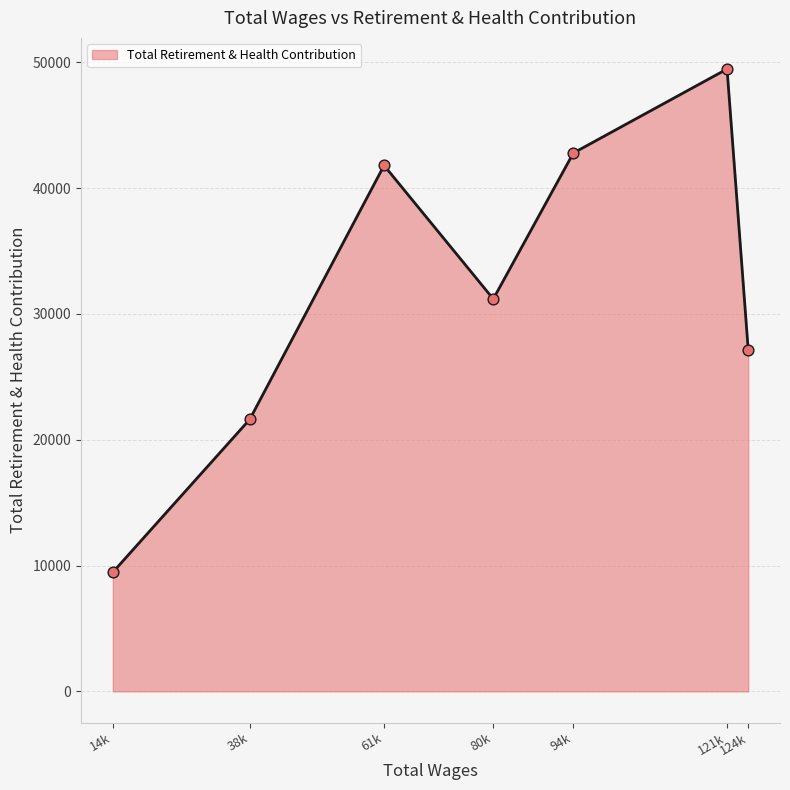

What is the change in value from 38k to 94k?

+21170